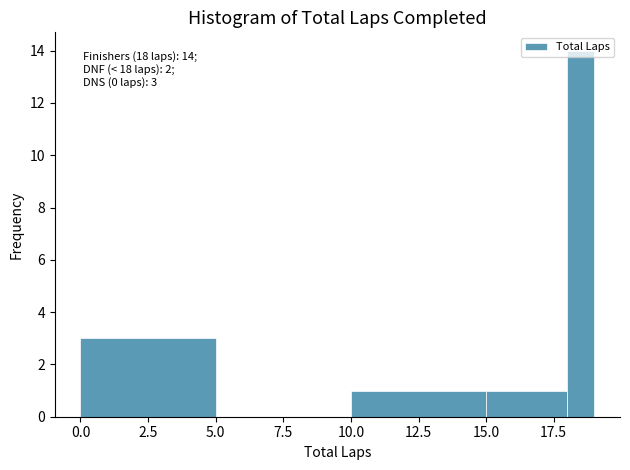

Read against the x-axis, roughly where is the centre of the tallest bar?

18.5